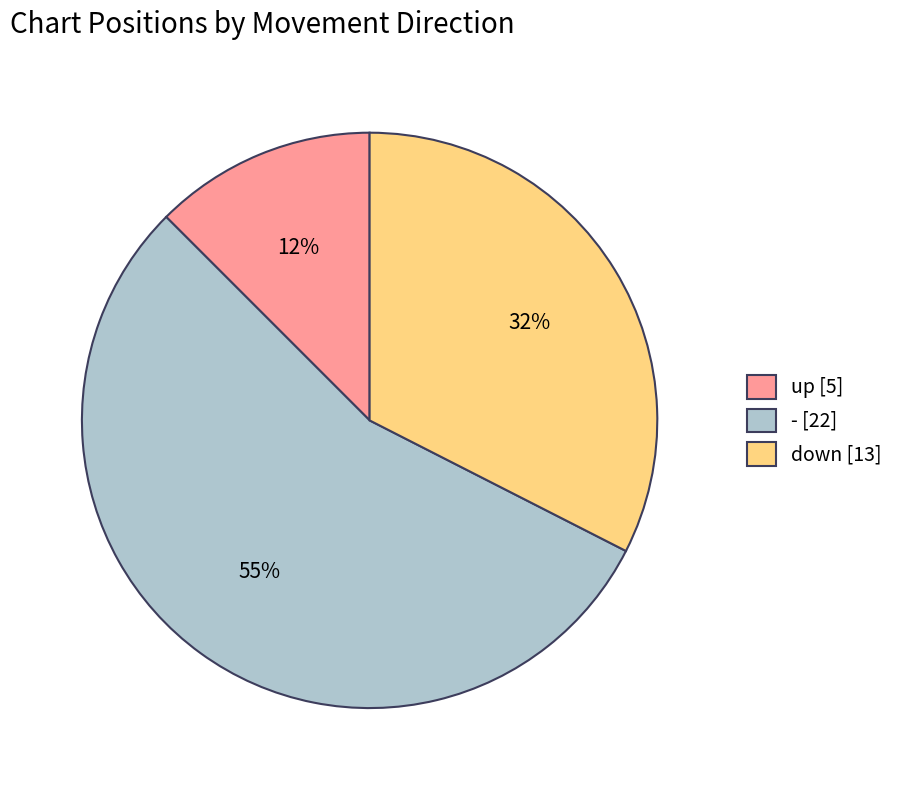

Which slice is the largest?

-